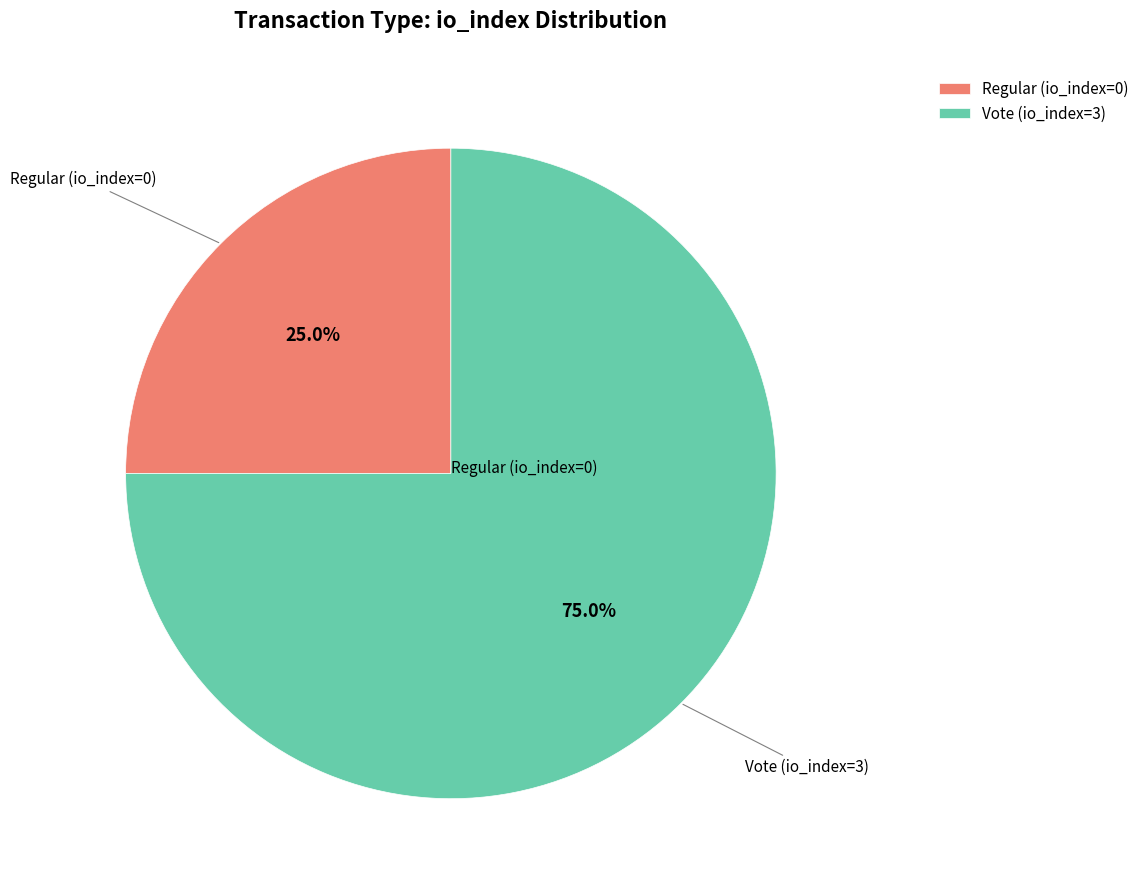

How many slices are in this pie chart?

2